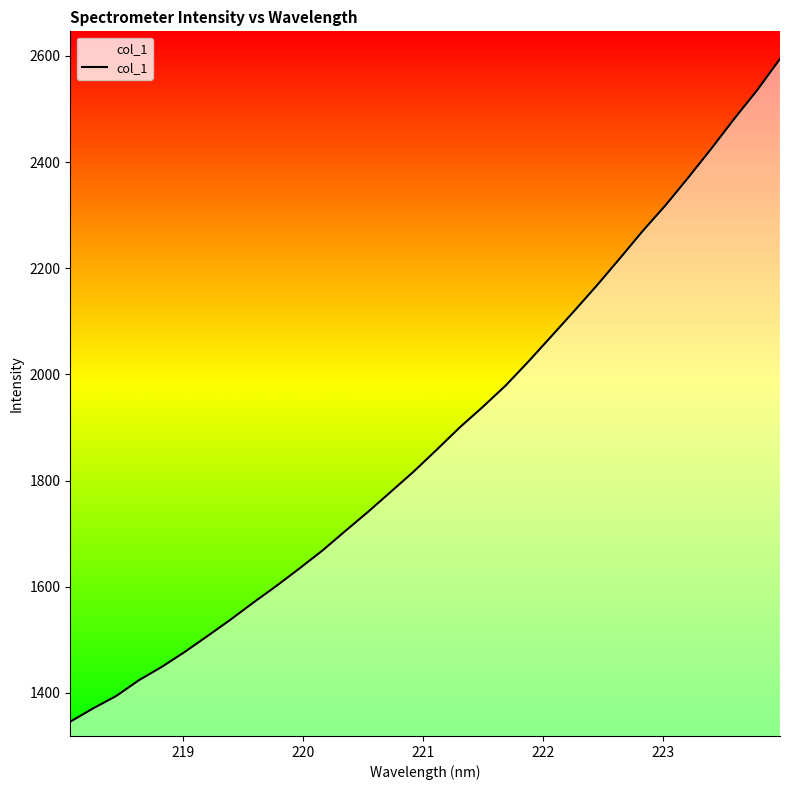

What is the difference between the maximum and minimum values?

1248.8